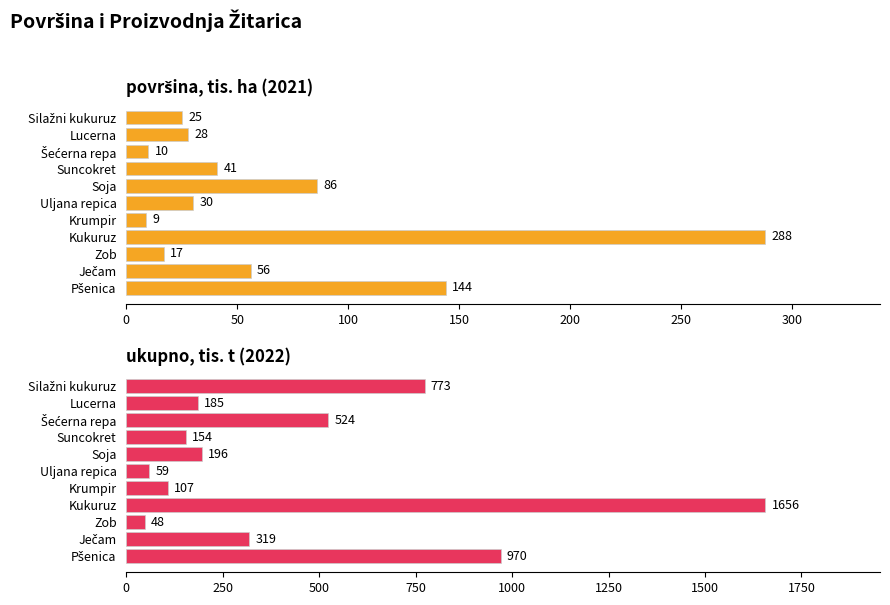

How many groups of bars are there?

11